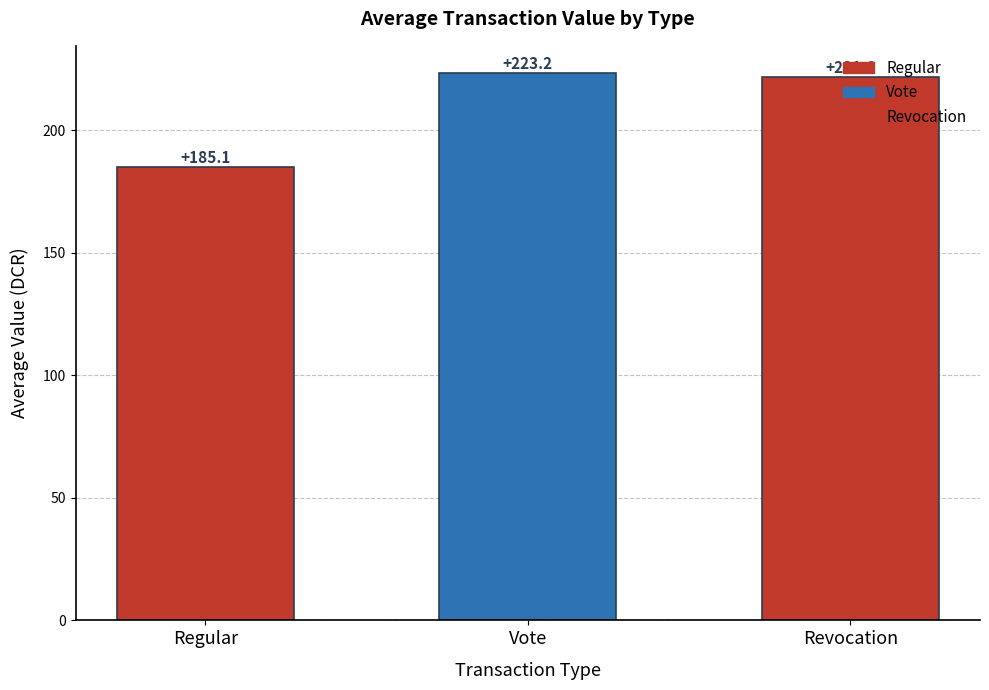

Where is the data nearest to the value 204?

Revocation